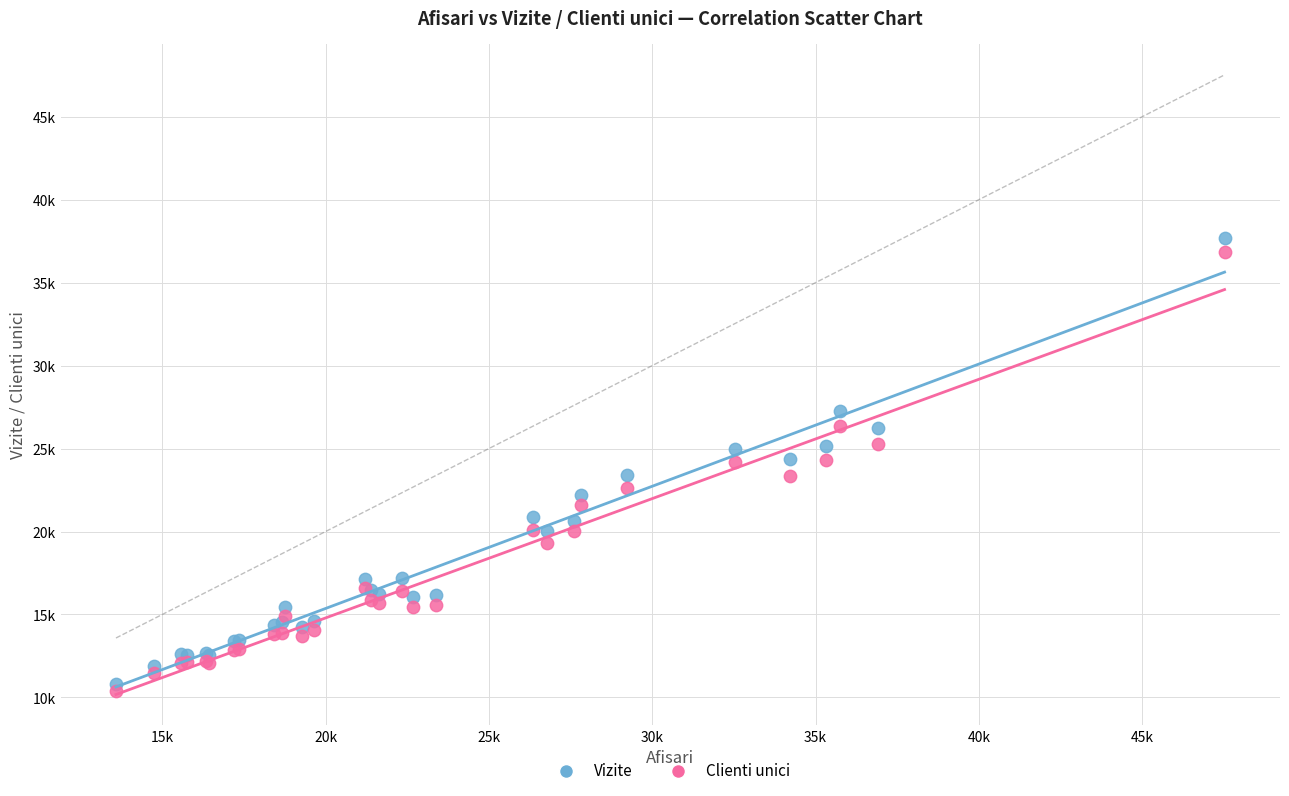

Which series reaches the minimum Y coordinate?

Clienti unici